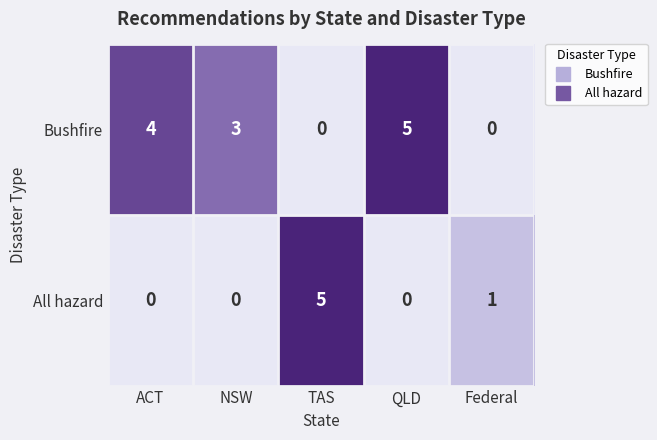

How many series are shown in this chart?

2